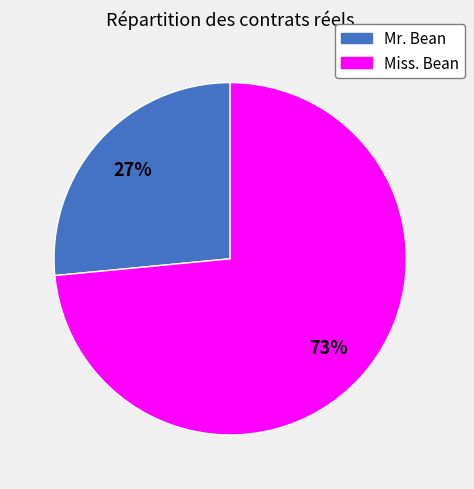

To the nearest percent, what portion does Miss. Bean represent?

73%